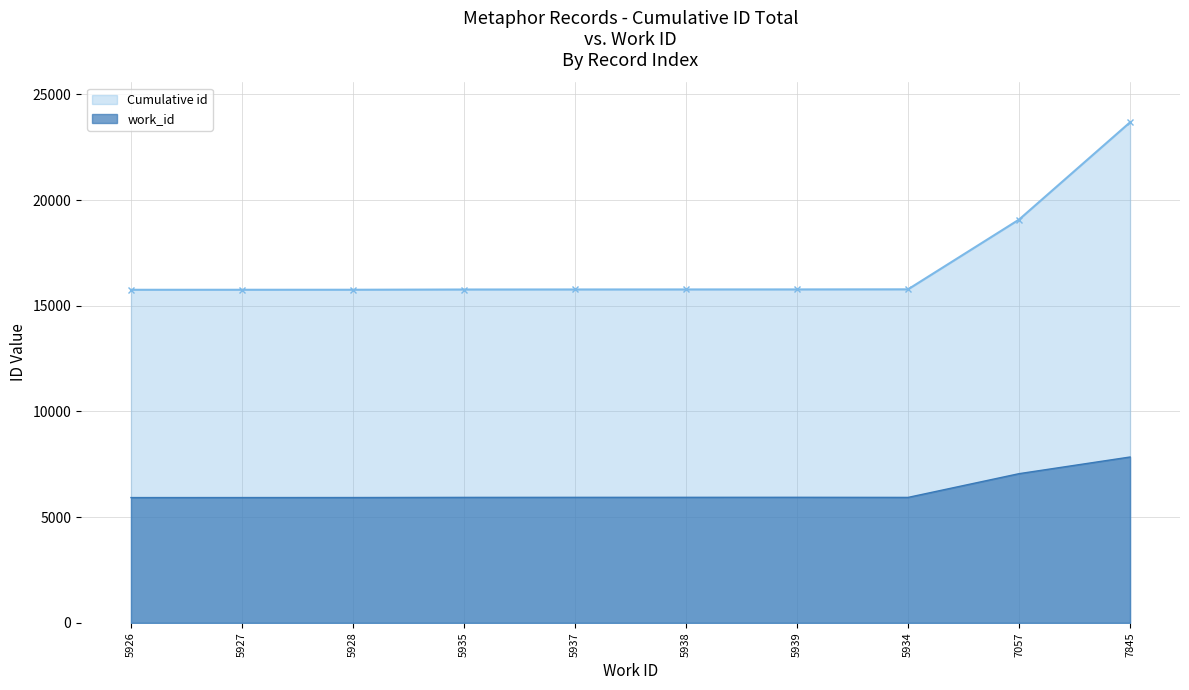

What is the change in value from 5928 to 7845?

+7920